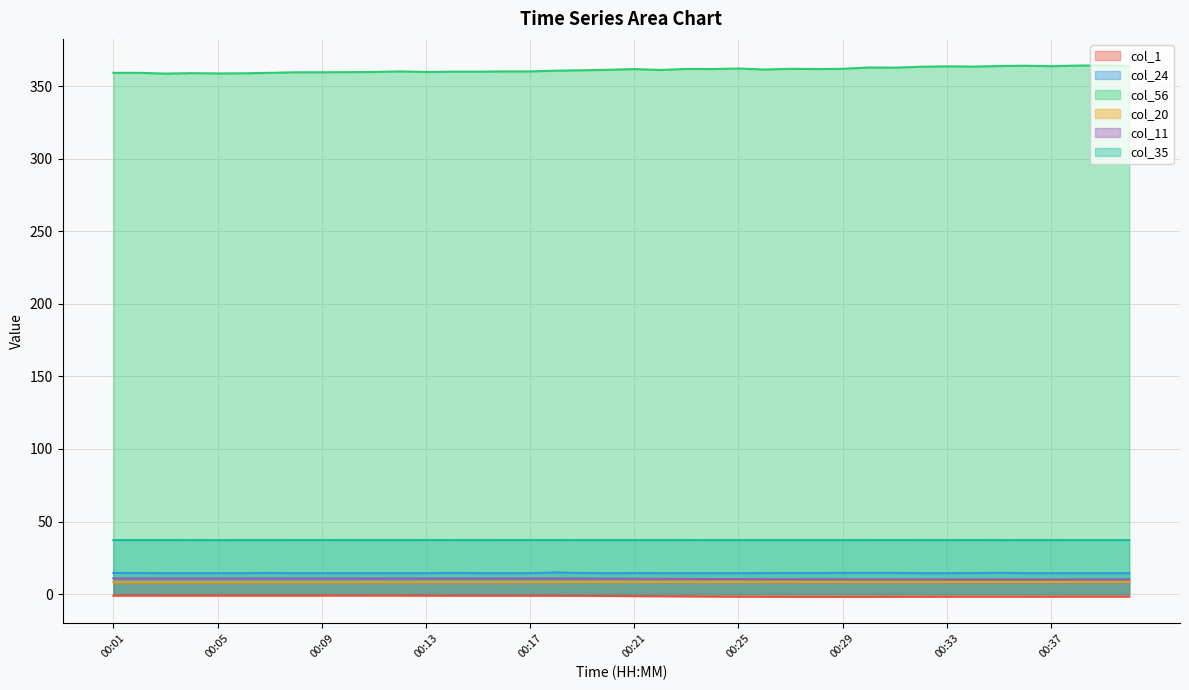

True or false: col_35 has a value of 37.2 at 00:33.

True